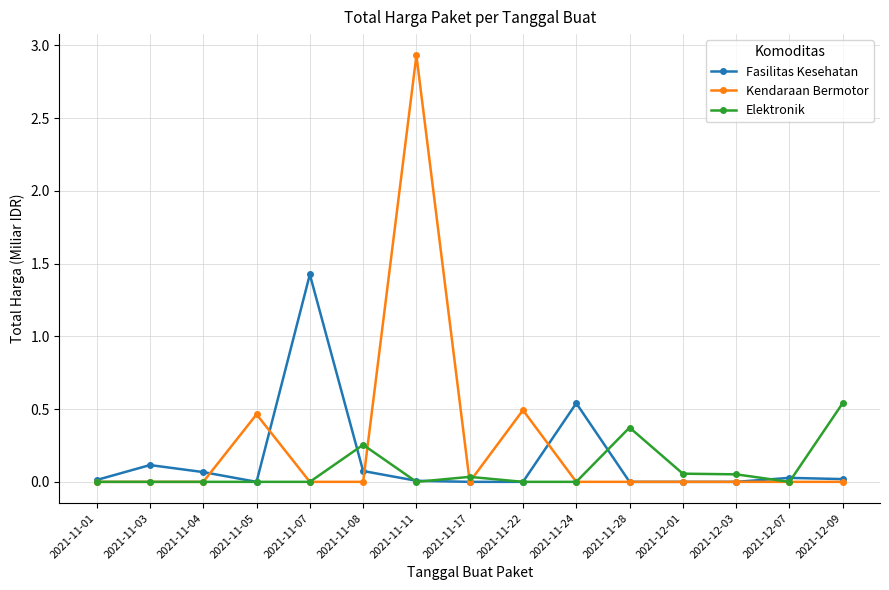

What are all the series names shown in the legend?

Fasilitas Kesehatan, Kendaraan Bermotor, Elektronik